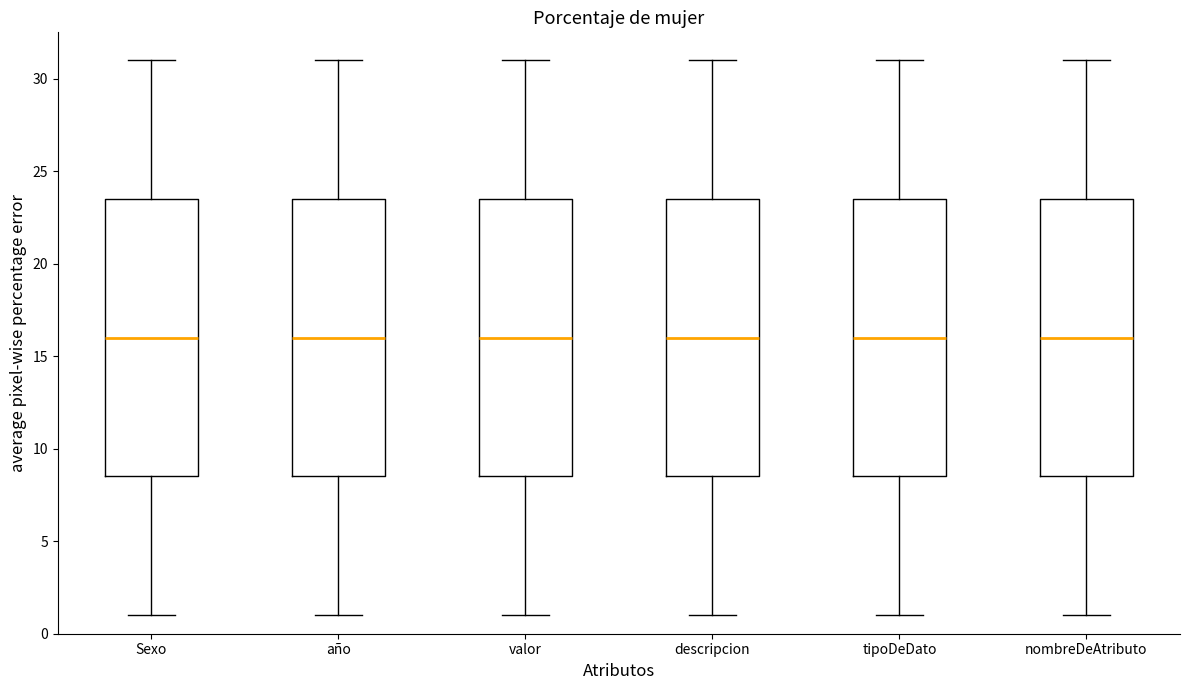

Reading left to right, transcribe this box plot: for each box, give where its median line is, the range the box spans, and where its two whiskers end, as read against the y-axis. The values are not printed on the chart, so give them approximately, as read against the axis.

Sexo: median 16.0, box 8.5 to 23.5, whiskers 1.0 to 31.0
año: median 16.0, box 8.5 to 23.5, whiskers 1.0 to 31.0
valor: median 16.0, box 8.5 to 23.5, whiskers 1.0 to 31.0
descripcion: median 16.0, box 8.5 to 23.5, whiskers 1.0 to 31.0
tipoDeDato: median 16.0, box 8.5 to 23.5, whiskers 1.0 to 31.0
nombreDeAtributo: median 16.0, box 8.5 to 23.5, whiskers 1.0 to 31.0